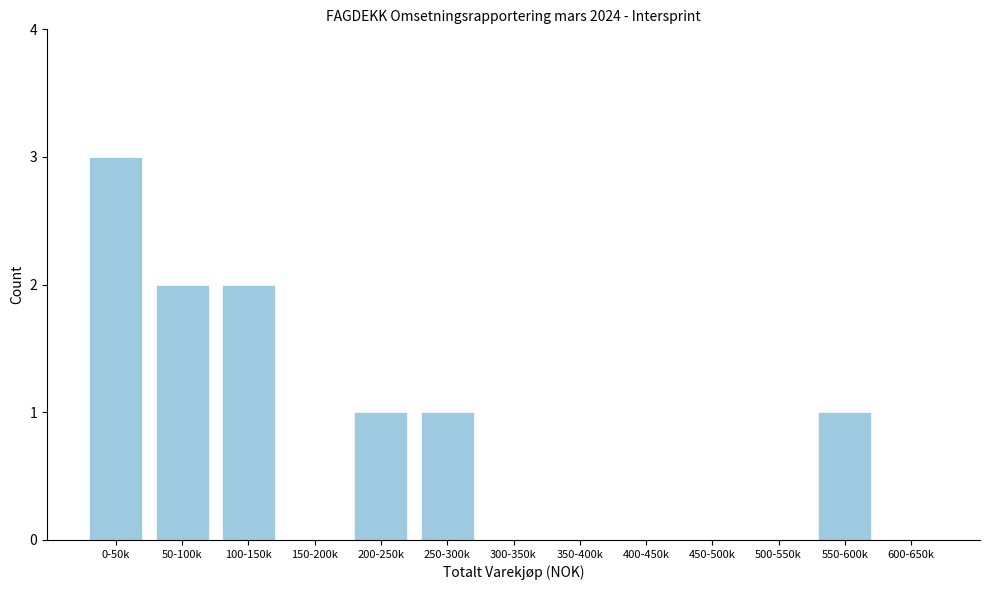

Reading right to left, what are all the values shown in this chart?

600-650k=0	550-600k=1	500-550k=0	450-500k=0	400-450k=0	350-400k=0	300-350k=0	250-300k=1	200-250k=1	150-200k=0	100-150k=2	50-100k=2	0-50k=3